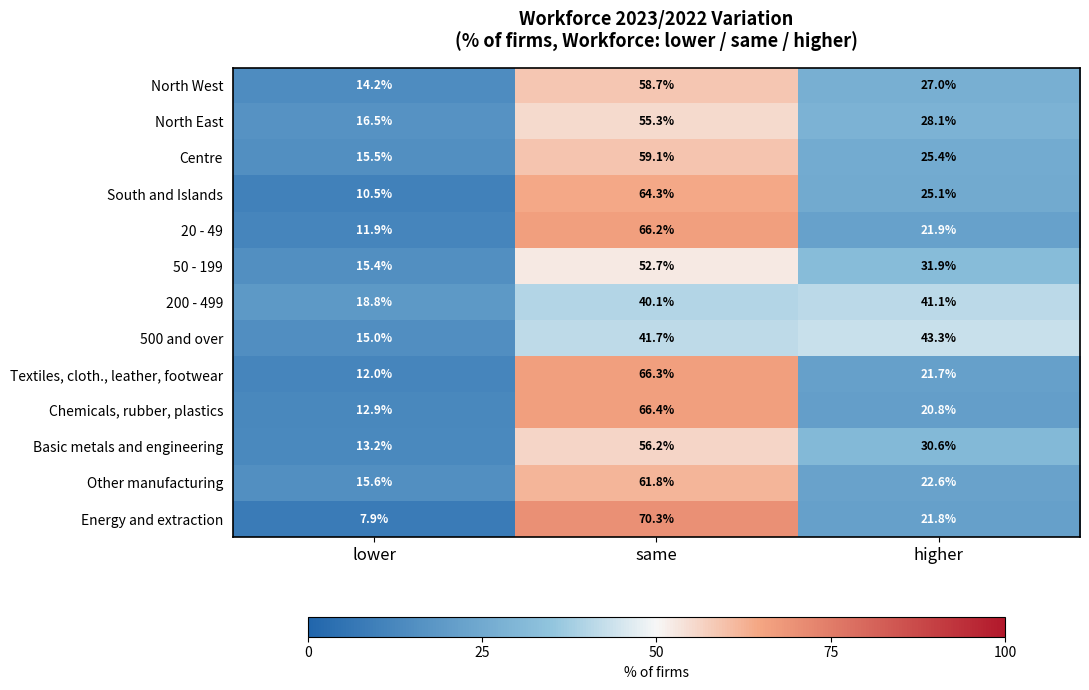

Where is Energy and extraction nearest to the value 39?

higher